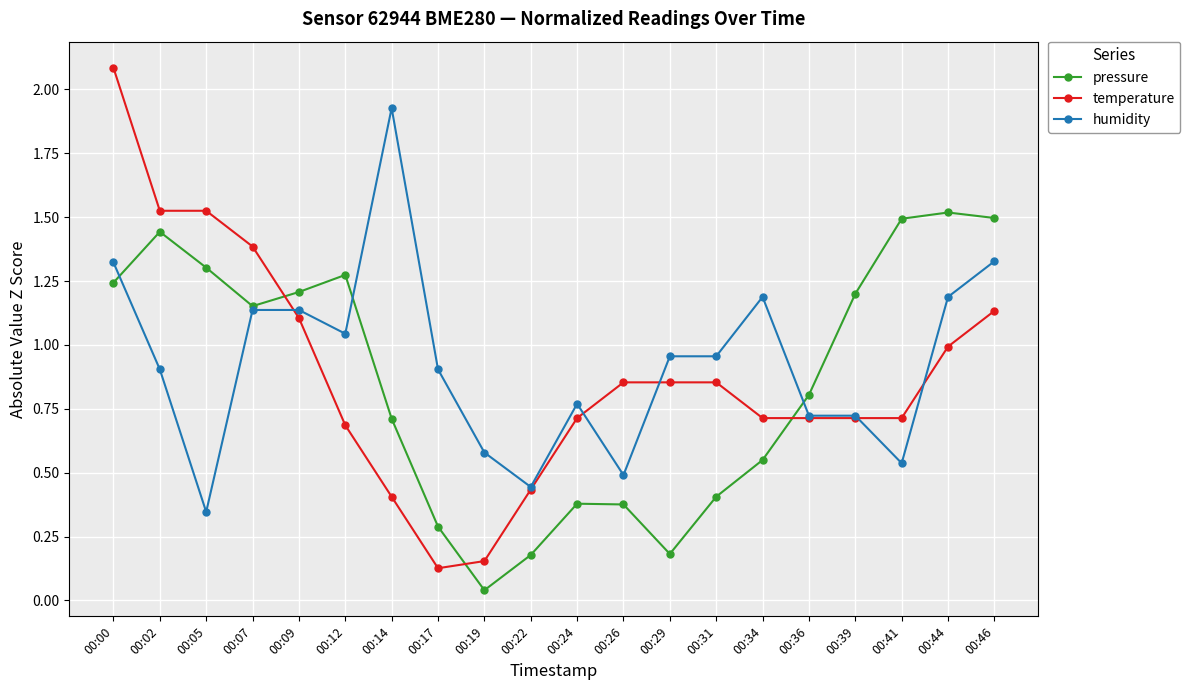

Rank the series by their maximum value, from highest to lowest.

temperature, humidity, pressure